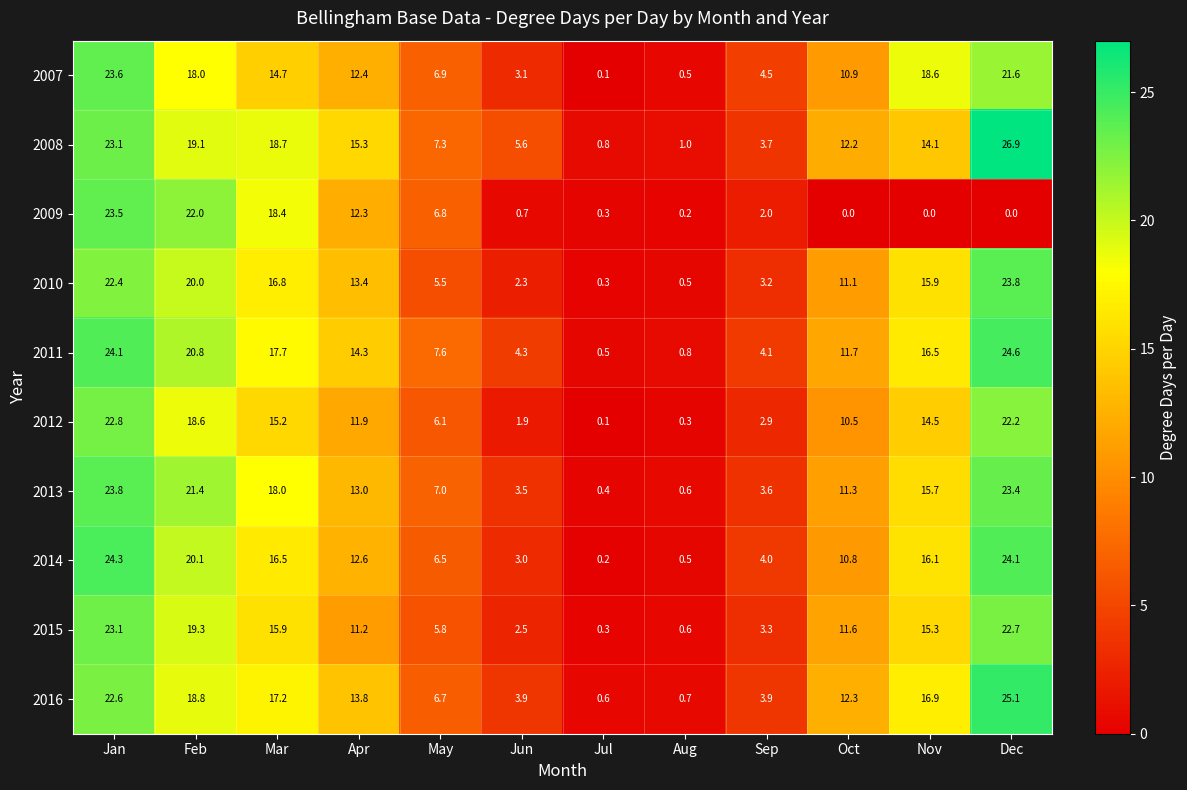

What value does the 2012 series have at Jun?

1.9